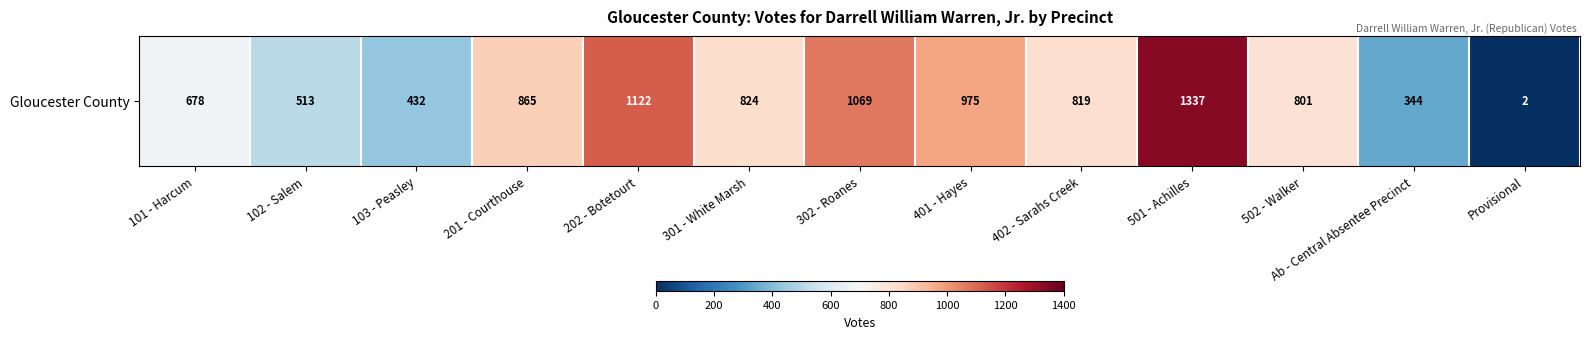

List the labels in order of value, smallest first.

Provisional, Ab - Central Absentee Precinct, 103 - Peasley, 102 - Salem, 101 - Harcum, 502 - Walker, 402 - Sarahs Creek, 301 - White Marsh, 201 - Courthouse, 401 - Hayes, 302 - Roanes, 202 - Botetourt, 501 - Achilles